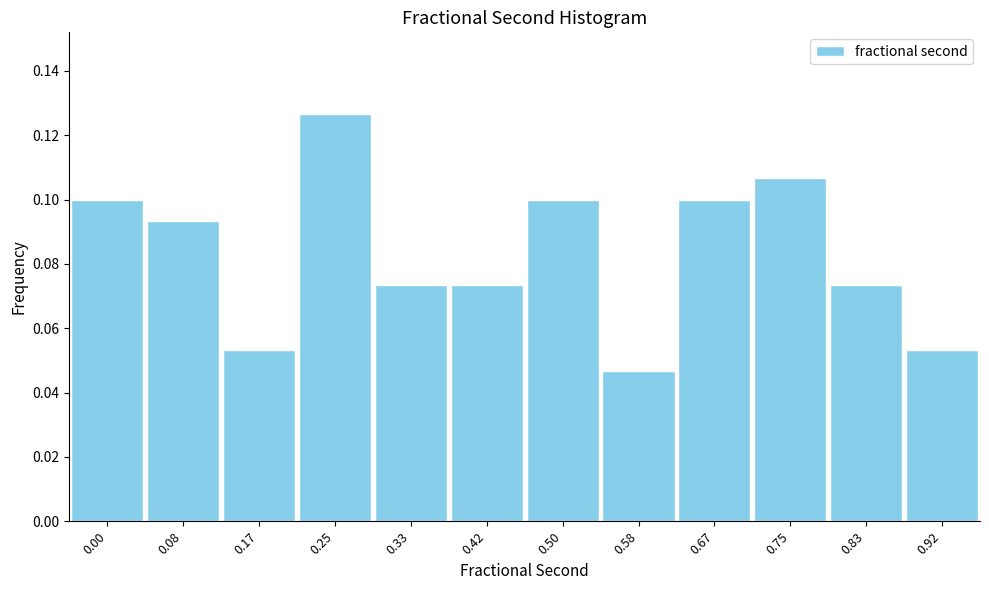

Count the values in the range 0 to 1.

12